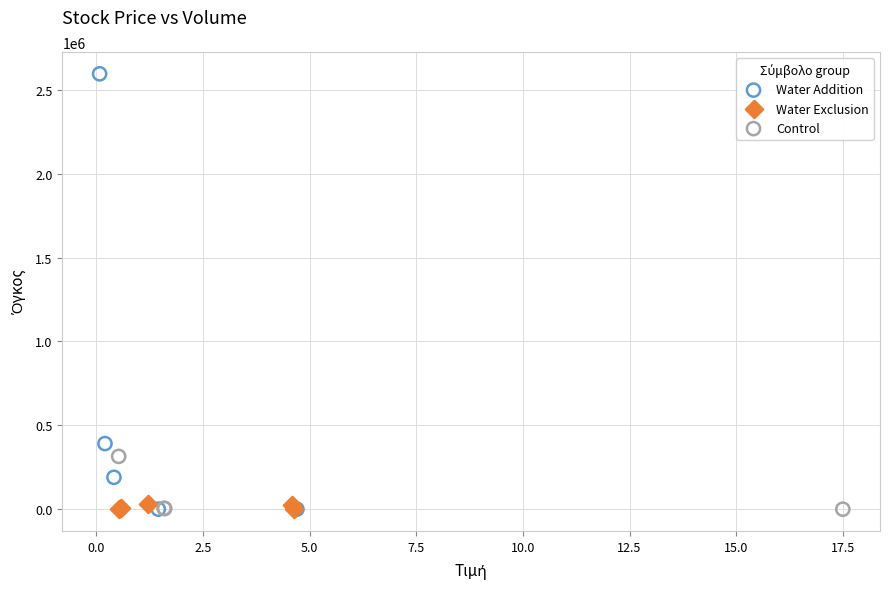

Which series contains the highest Y value?

Water Addition